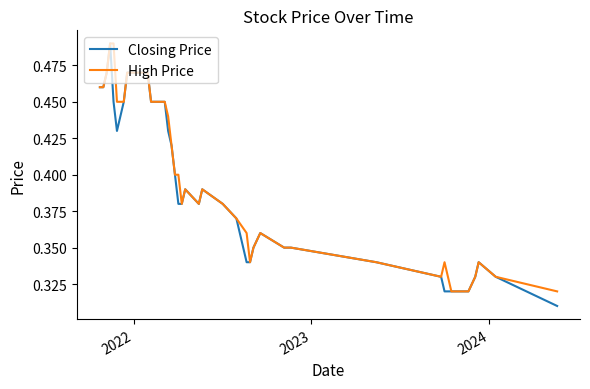

How many series are shown in this chart?

2